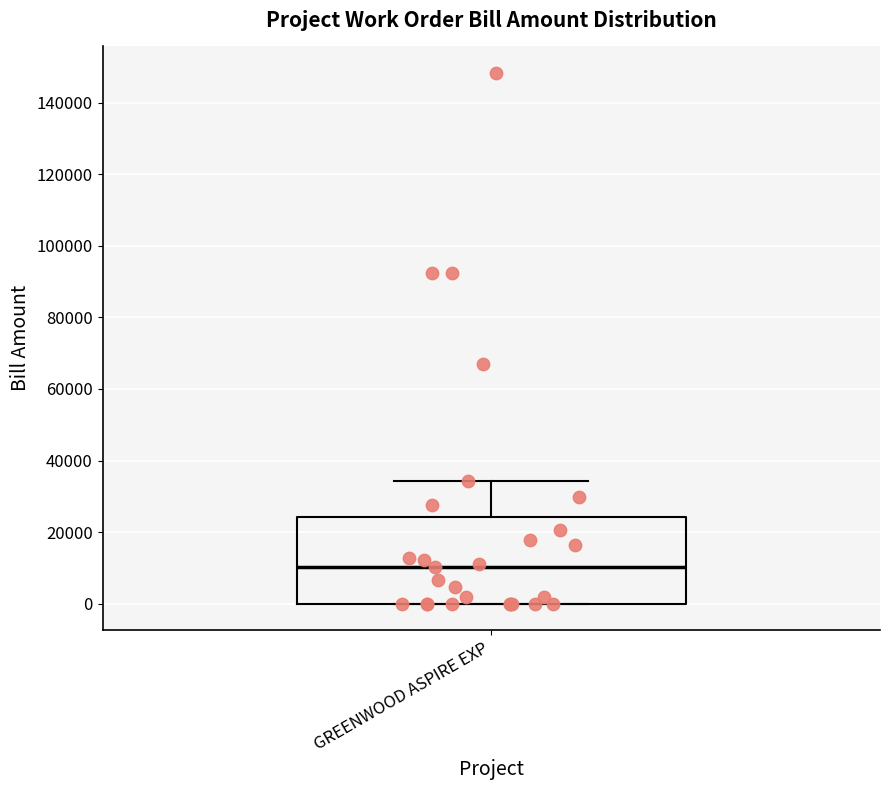

Where is the upper edge of the box for GREENWOOD ASPIRE EXP on the y-axis? The values are not printed on the chart, so give them approximately, as read against the axis.

24000